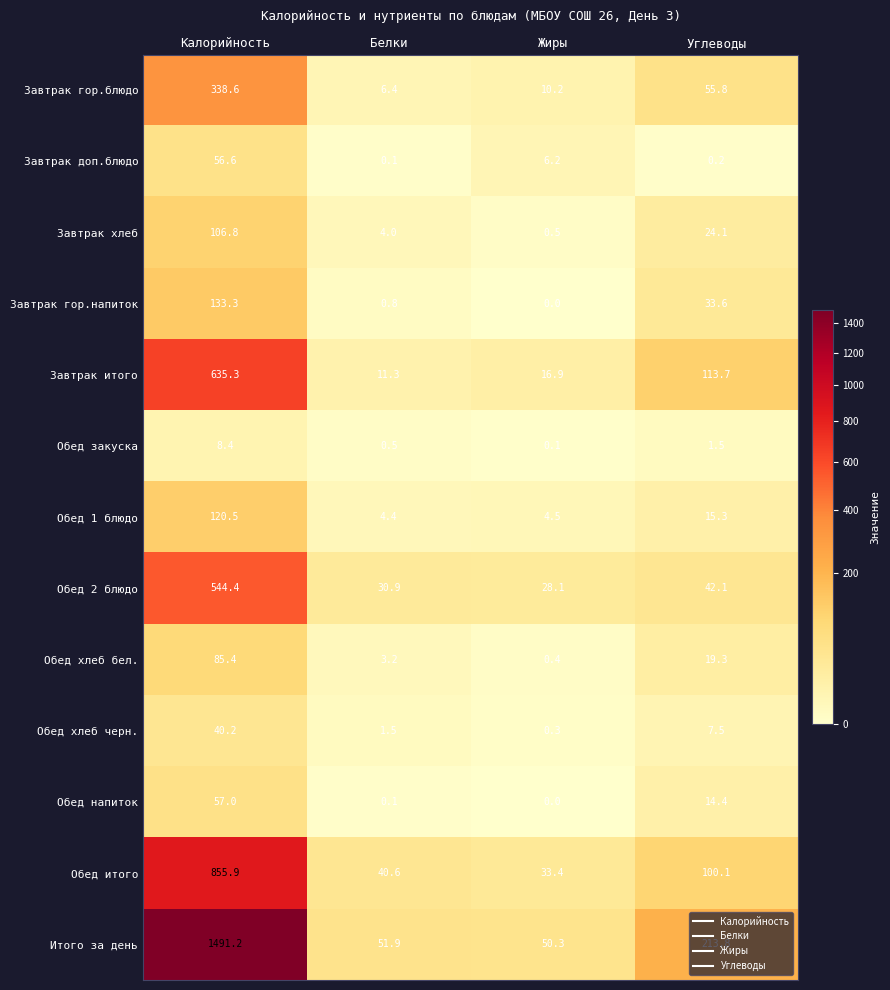

Where does the Завтрак хлеб series first go above 24?

Калорийность